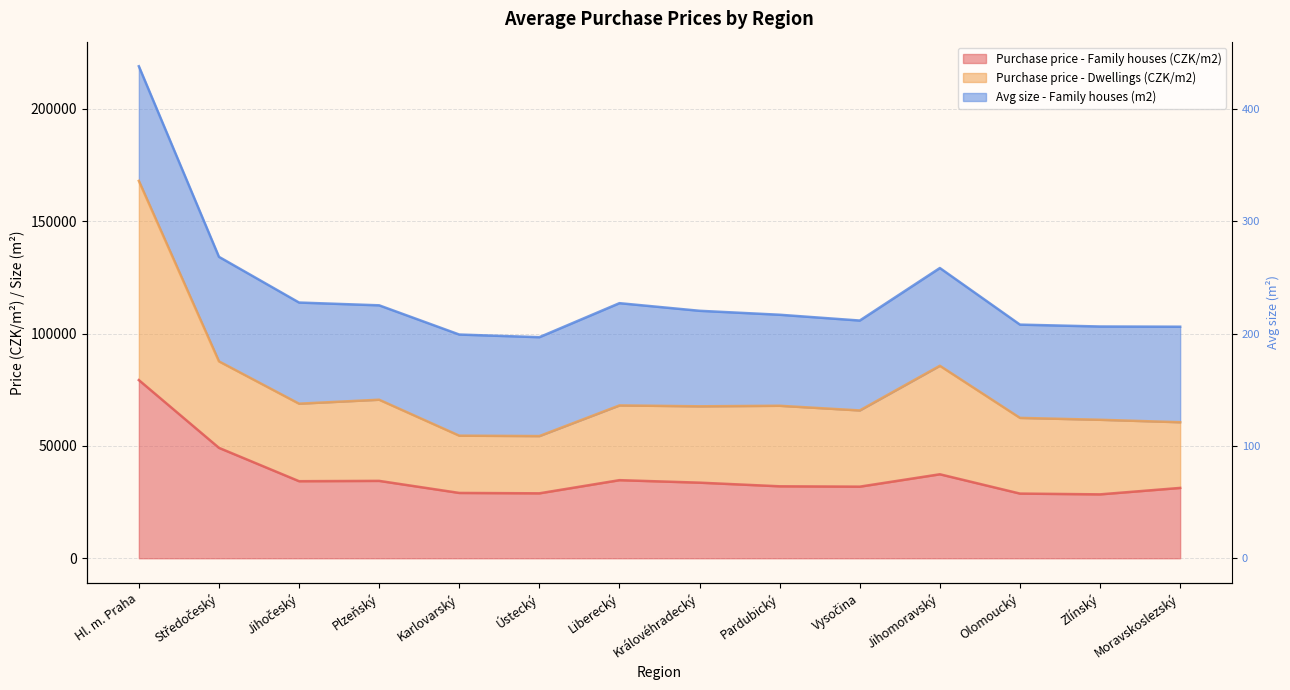

What is the sum of the Purchase price - Family houses (CZK/m2) values at Ústecký and Zlínský?

57319